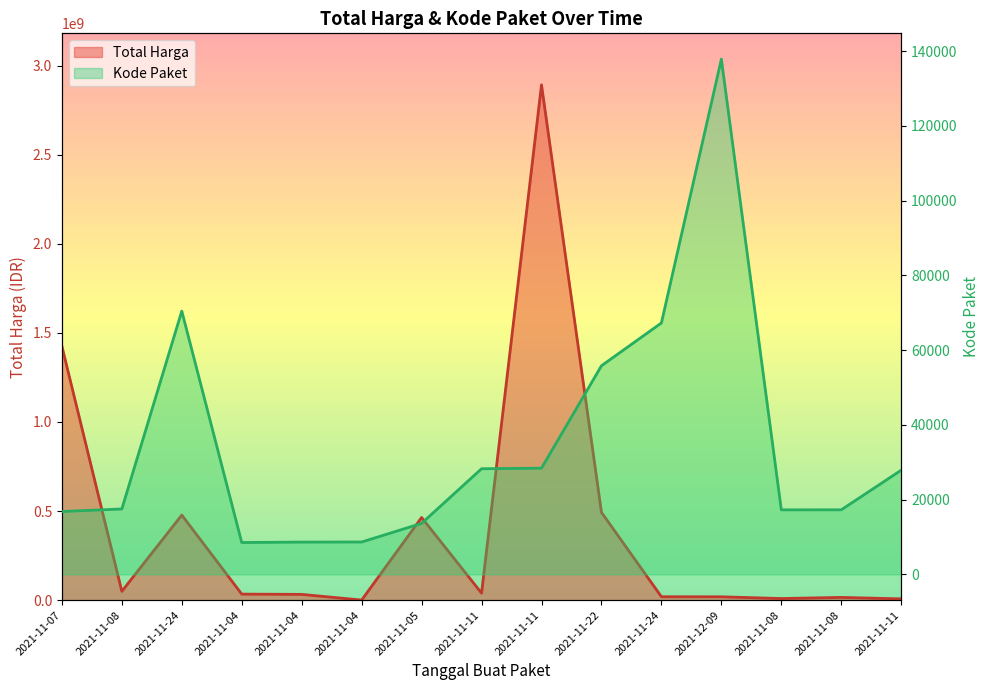

What is the average value of the Total Harga series?

398596754